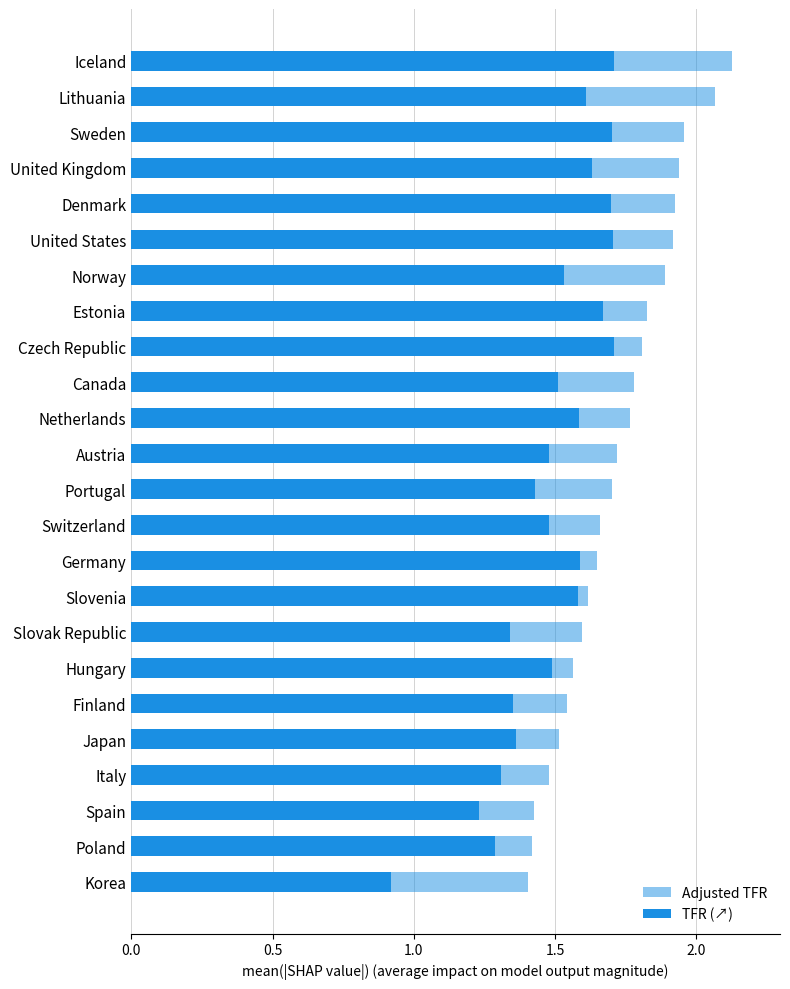

Between Spain and United Kingdom, which is larger?

United Kingdom